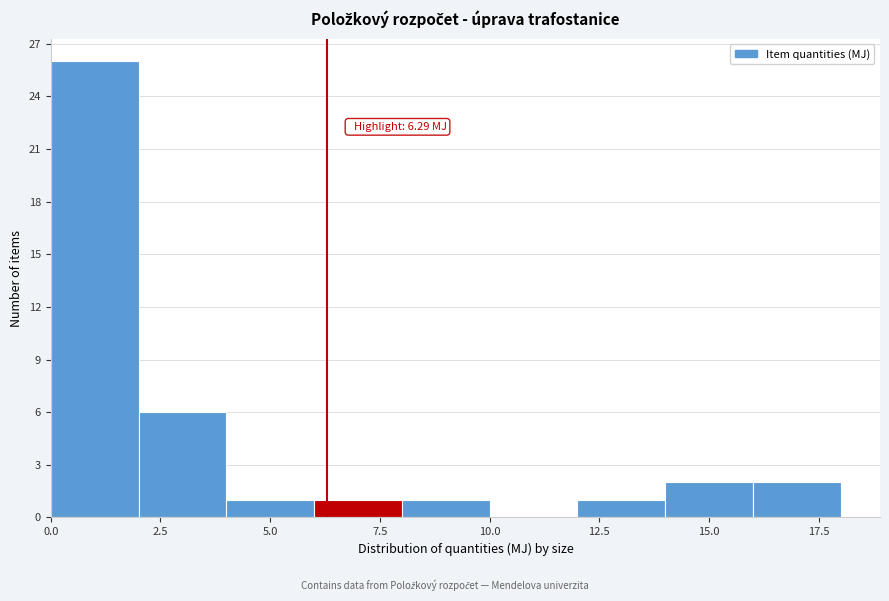

Which range on the x-axis has the tallest bar?

0 to 2